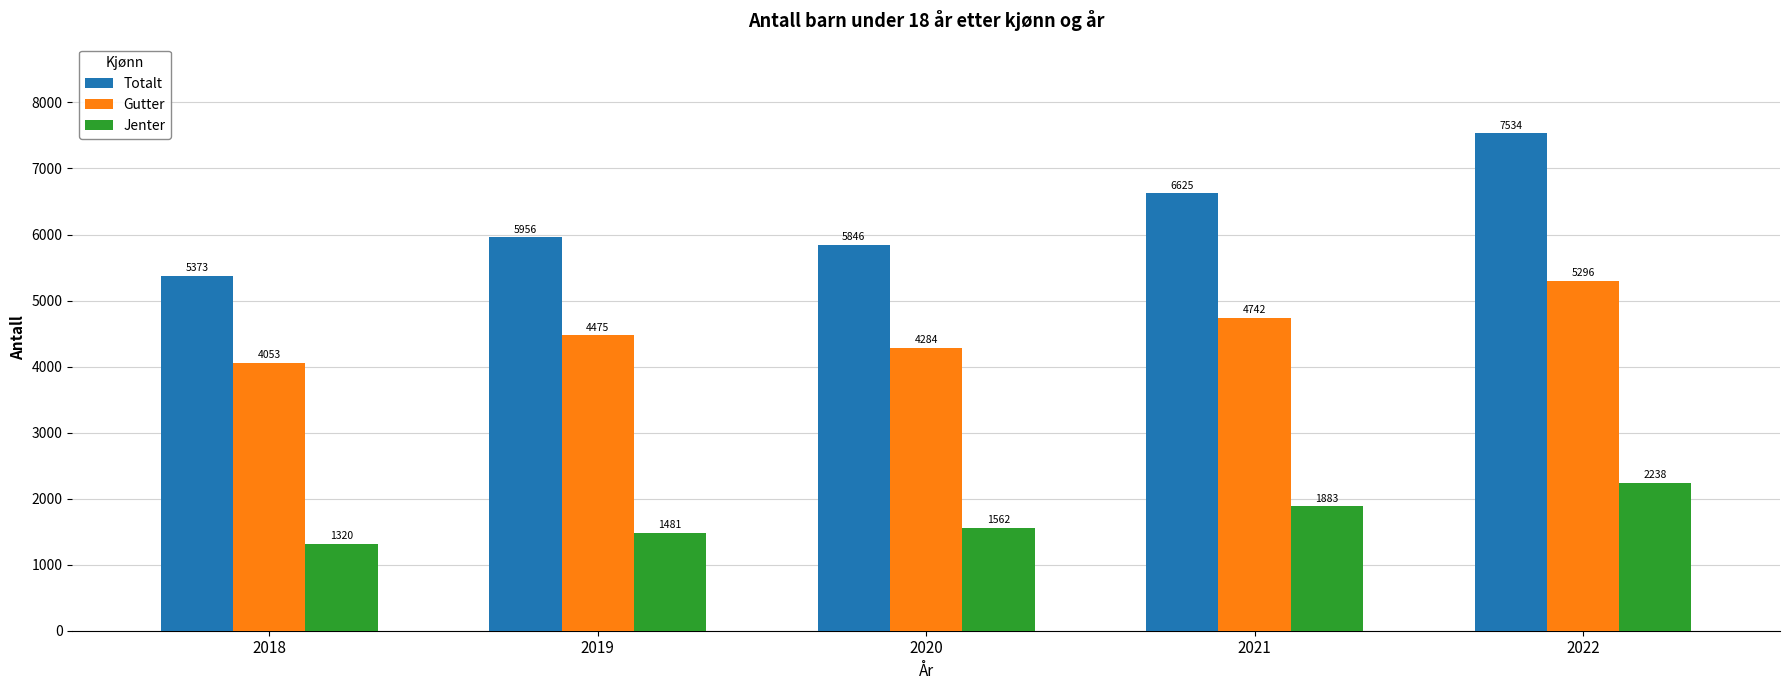

Rank the series by their average value, from highest to lowest.

Totalt, Gutter, Jenter